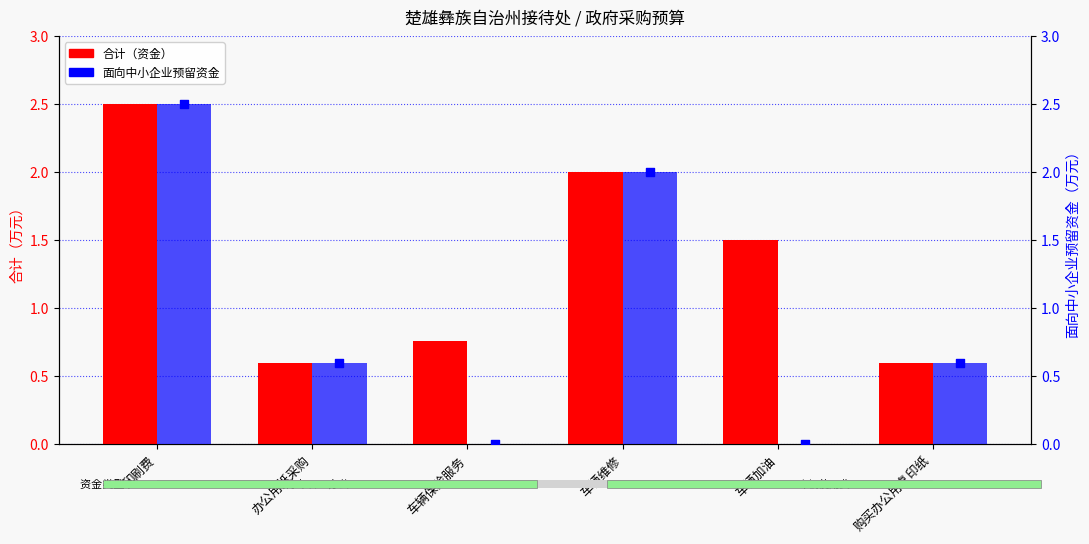

What is the total value across all series at 车辆加油?

1.5